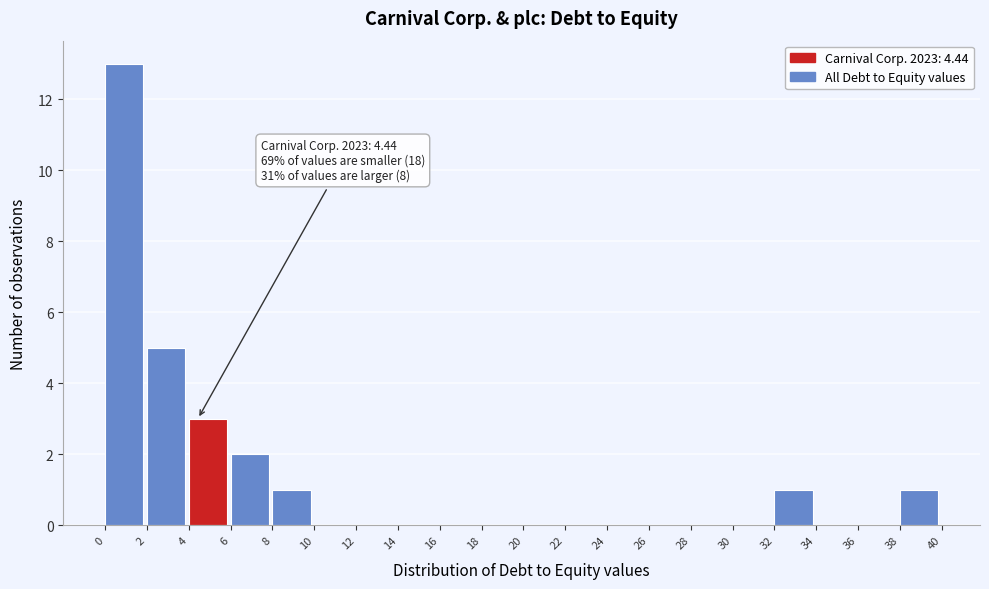

Which range on the x-axis has the tallest bar?

0 to 2